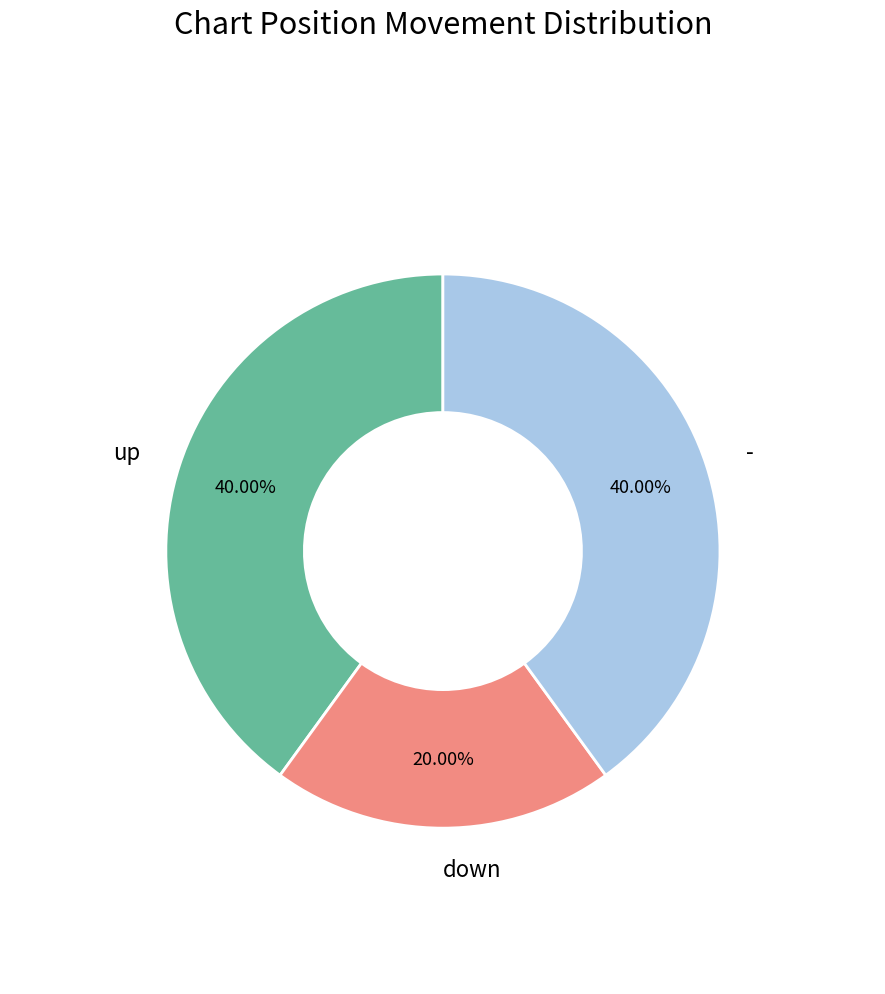

How many slices are in this pie chart?

3